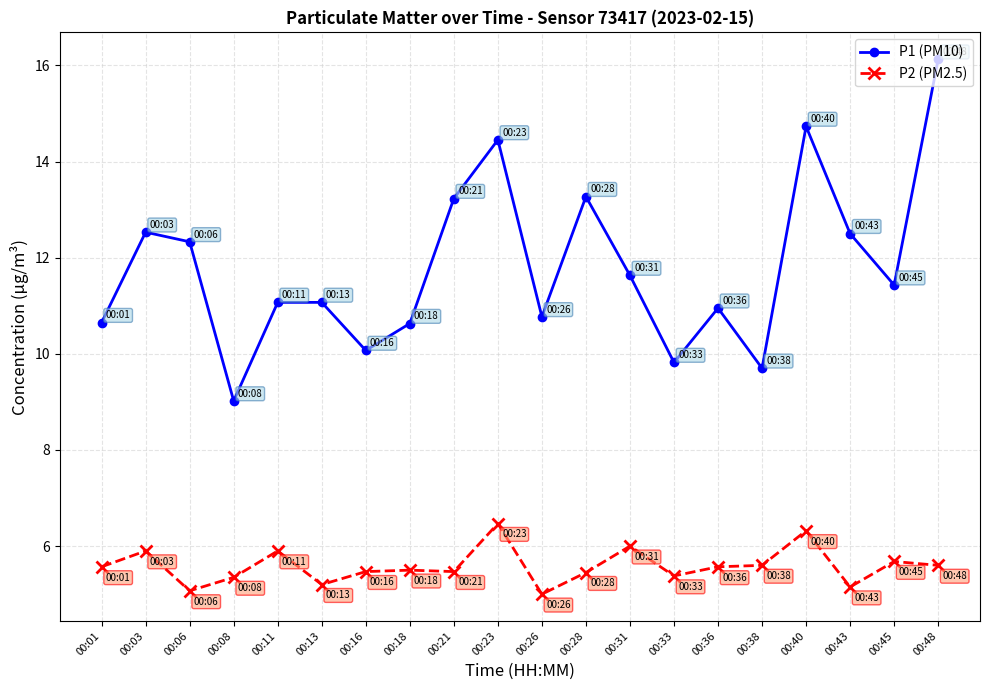

How many data points in P1 (PM10) are above 11?

12